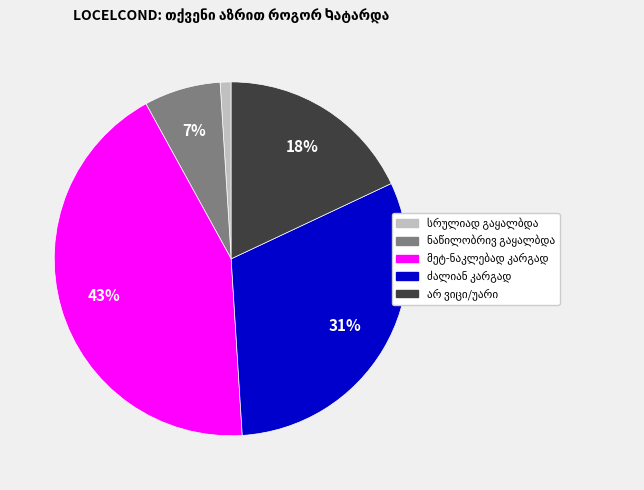

To the nearest percent, what is the difference between the largest and smallest slice percentages?

42%